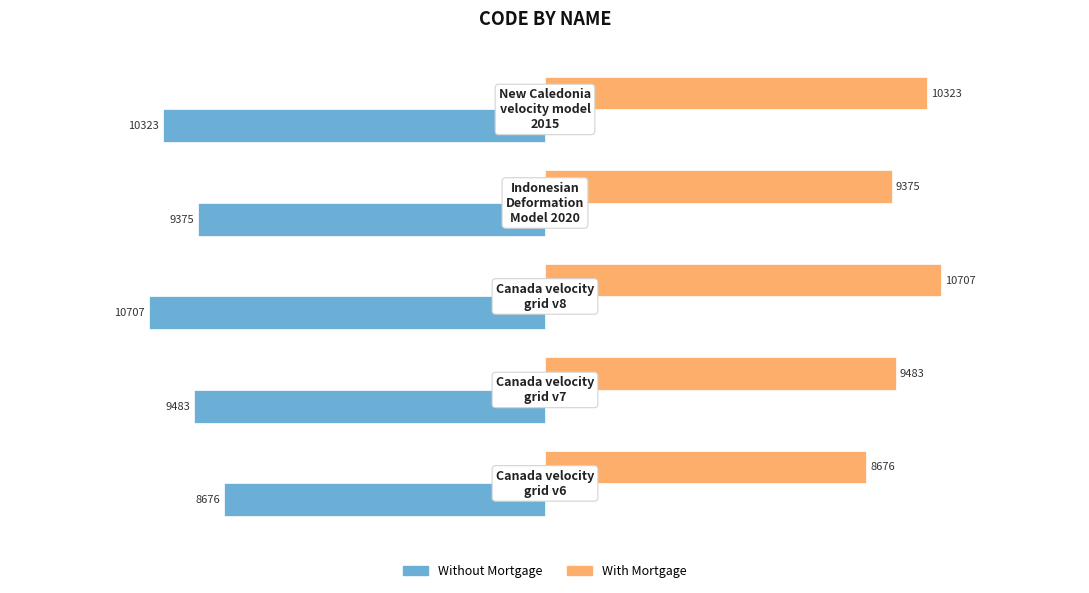

Rank the series by their average value, from lowest to highest.

Without Mortgage, With Mortgage